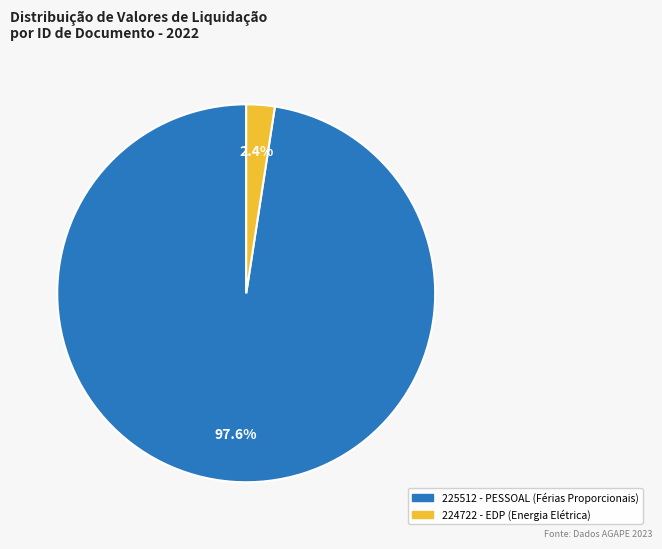

How many segments does this pie chart have?

2